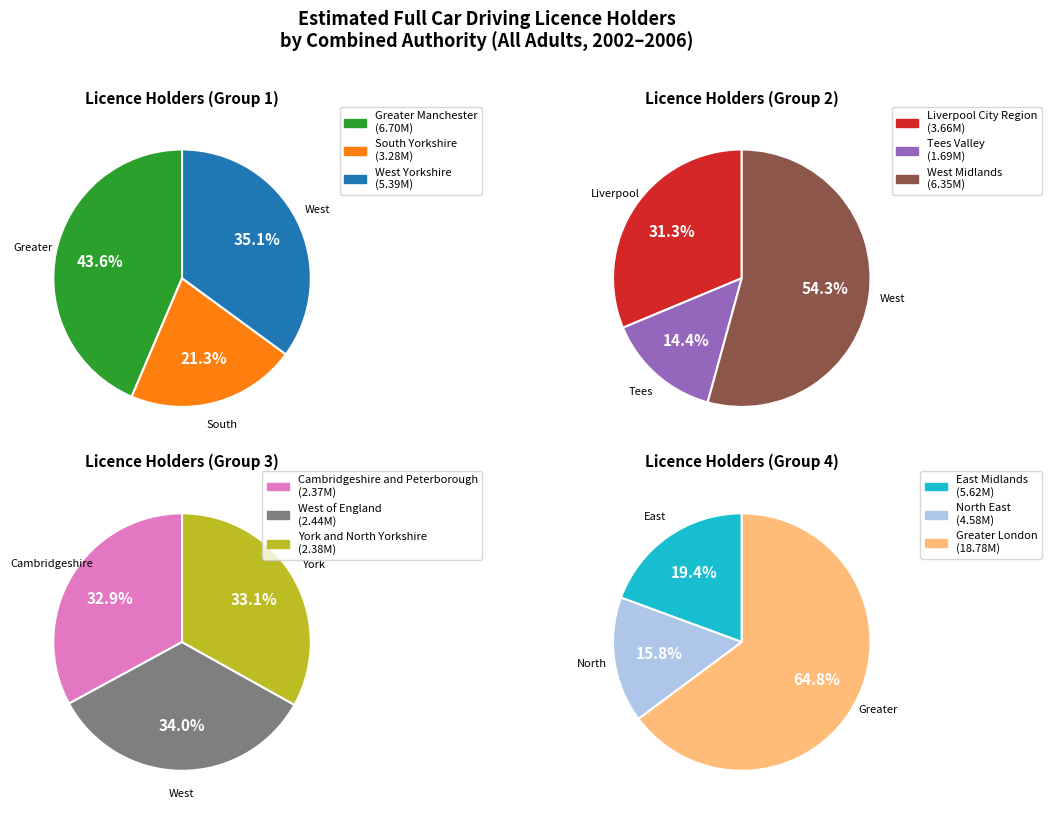

Rank the categories by value from highest to lowest.

Greater London, Greater Manchester, West Midlands, East Midlands, West Yorkshire, North East, Liverpool City Region, South Yorkshire, West of England, York and North Yorkshire, Cambridgeshire and Peterborough, Tees Valley